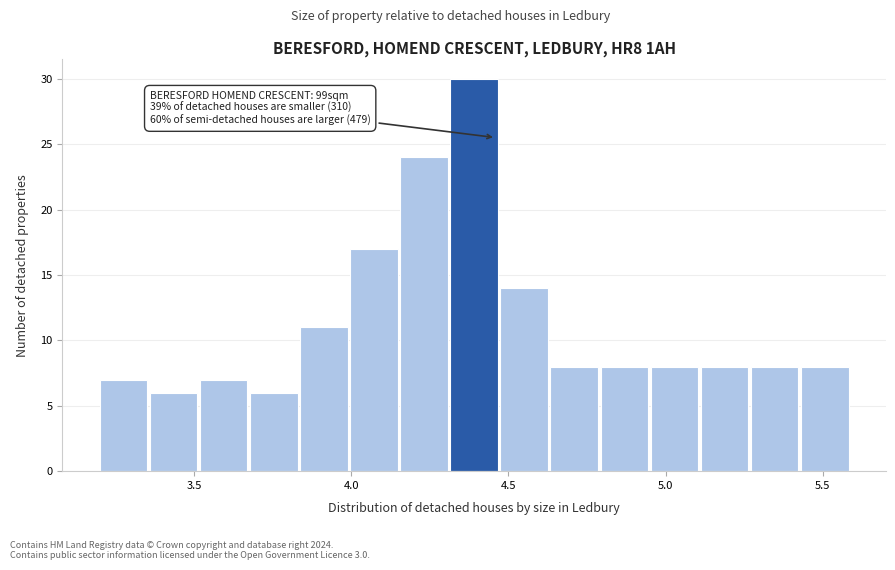

Around what value on the x-axis is the tallest bar? Give the approximate position of its centre, as read against the axis.

4.40